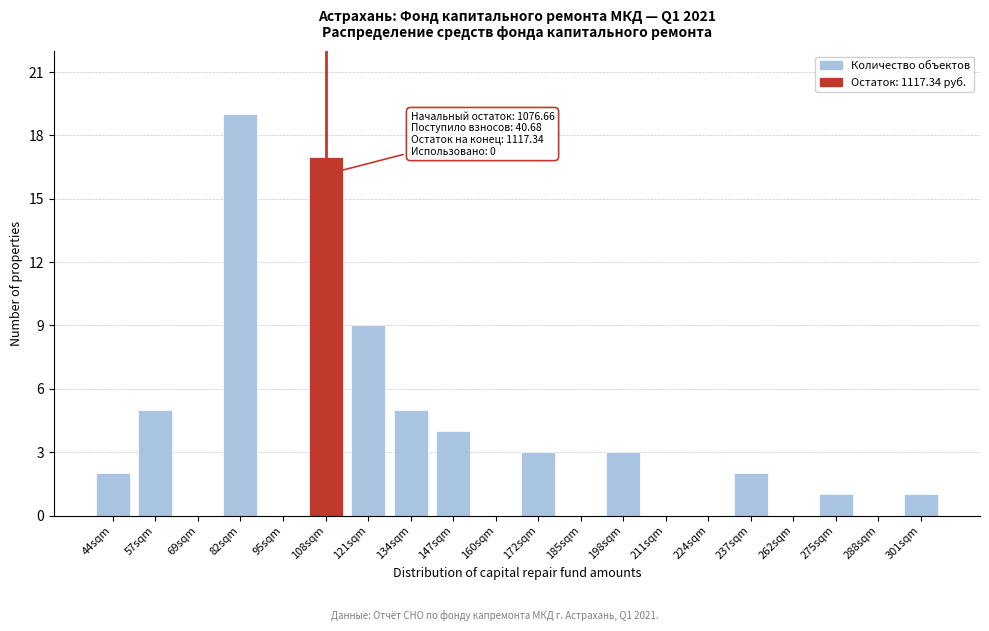

Reading right to left, list all the values displayed in this chart.

301sqm=1	288sqm=0	275sqm=1	262sqm=0	237sqm=2	224sqm=0	211sqm=0	198sqm=3	185sqm=0	172sqm=3	160sqm=0	147sqm=4	134sqm=5	121sqm=9	108sqm=17	95sqm=0	82sqm=19	69sqm=0	57sqm=5	44sqm=2